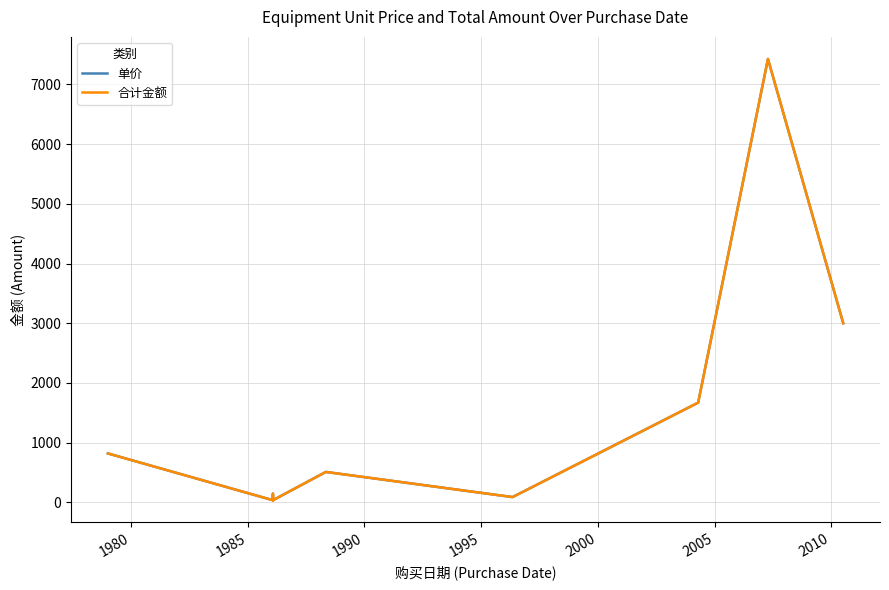

Does the chart display data point markers on the line(s)?

No